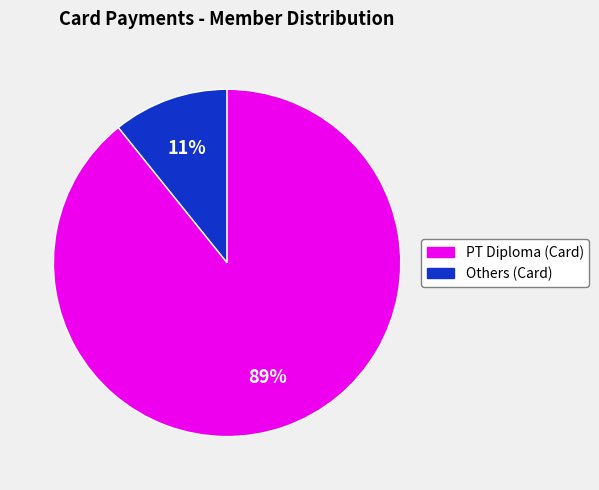

To the nearest percent, what is the average slice percentage?

50%